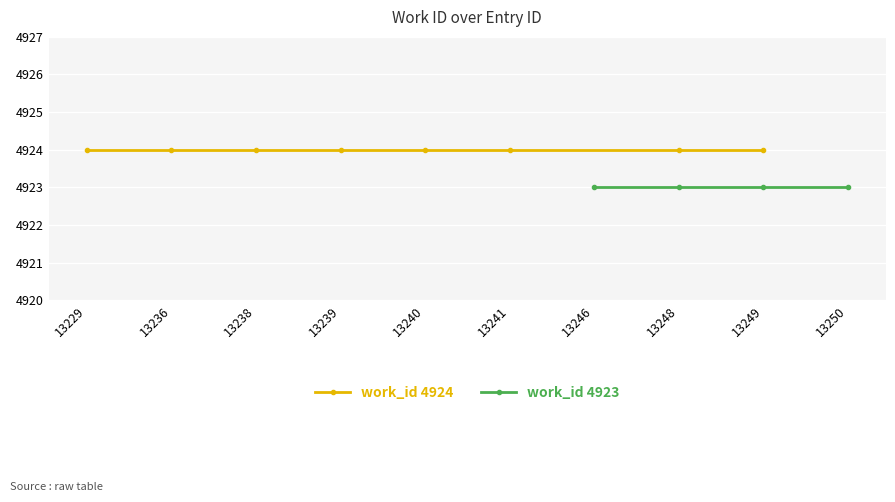

True or false: work_id 4924 and work_id 4923 intersect in this chart.

False